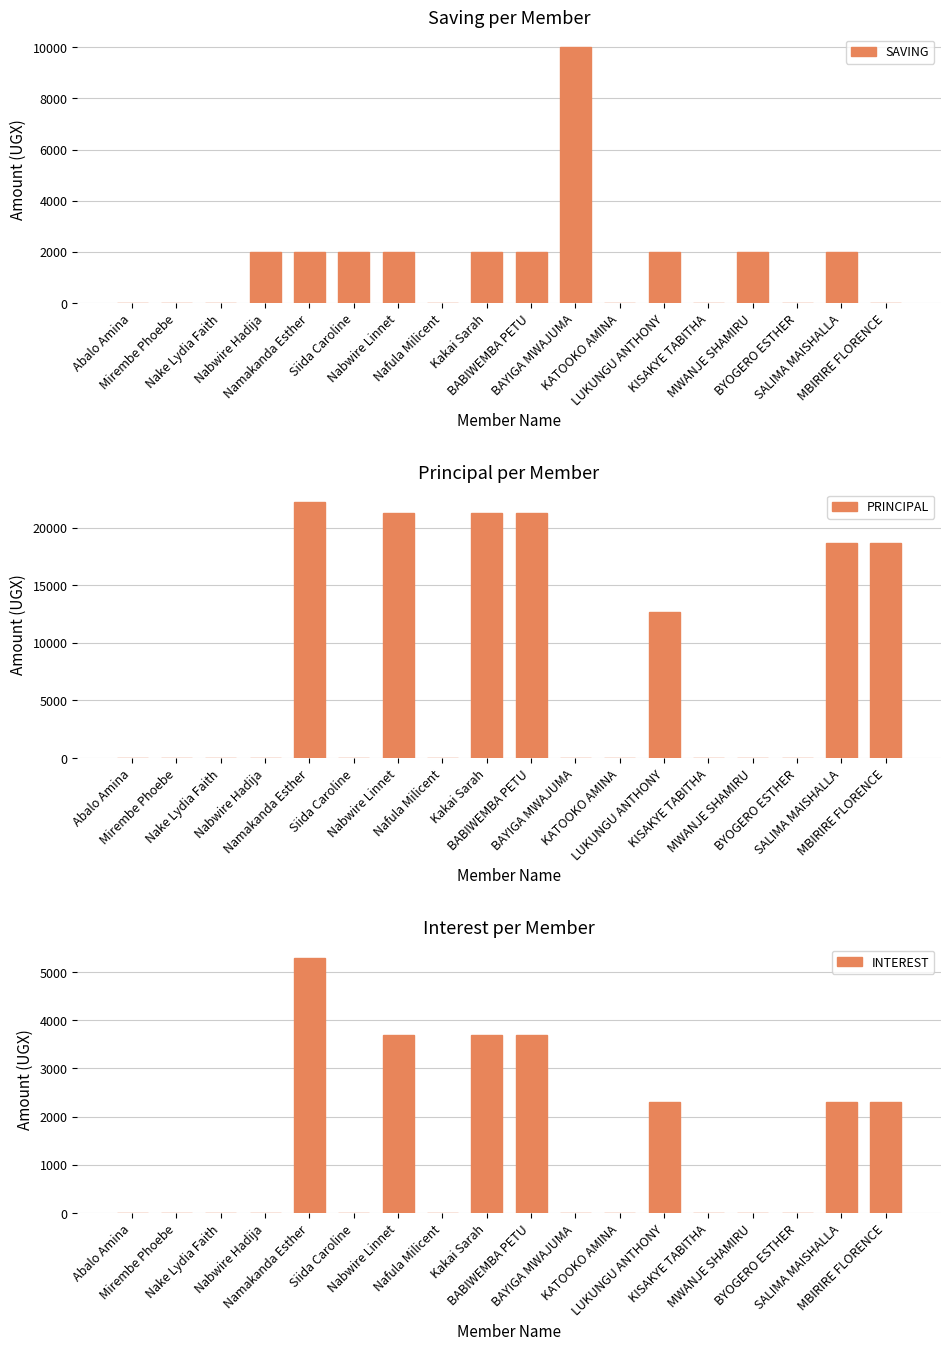

What is the difference between the SAVING values at SALIMA MAISHALLA and MBIRIRE FLORENCE?

2000